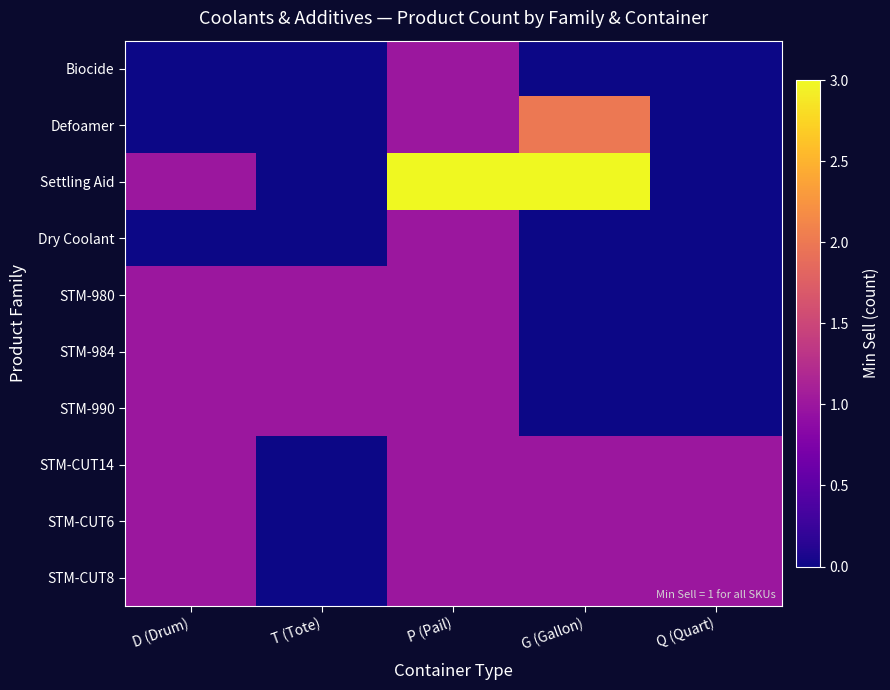

Which category has the lowest value across all series?

D (Drum)